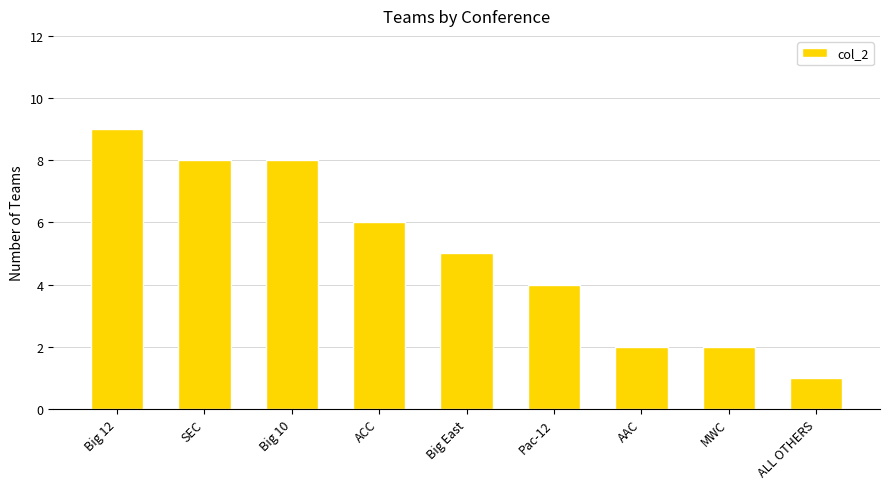

What is the greatest value displayed?

9